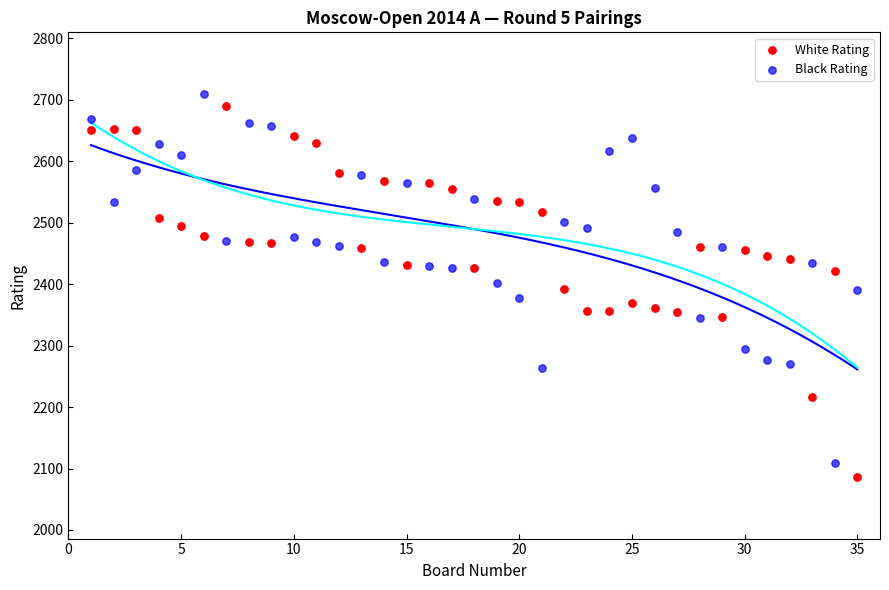

Which series reaches the minimum Y coordinate?

White Rating